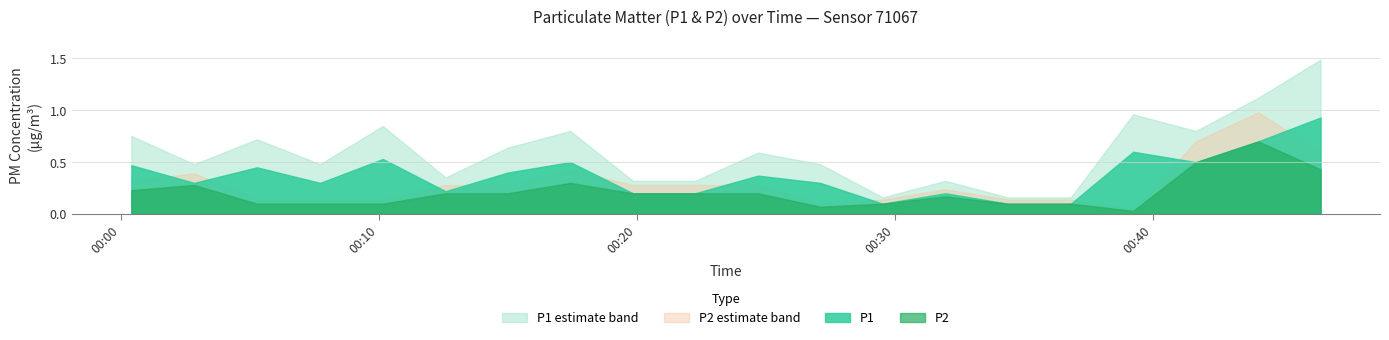

Reading right to left, list all the values displayed in this chart.

P1: 0.9	0.7	0.5	0.6	0.1	0.1	0.2	0.1	0.3	0.4	0.2	0.2	0.5	0.4	0.2	0.5	0.3	0.5	0.3	0.5
P2: 0.4	0.7	0.5	0.0	0.1	0.1	0.2	0.1	0.1	0.2	0.2	0.2	0.3	0.2	0.2	0.1	0.1	0.1	0.3	0.2